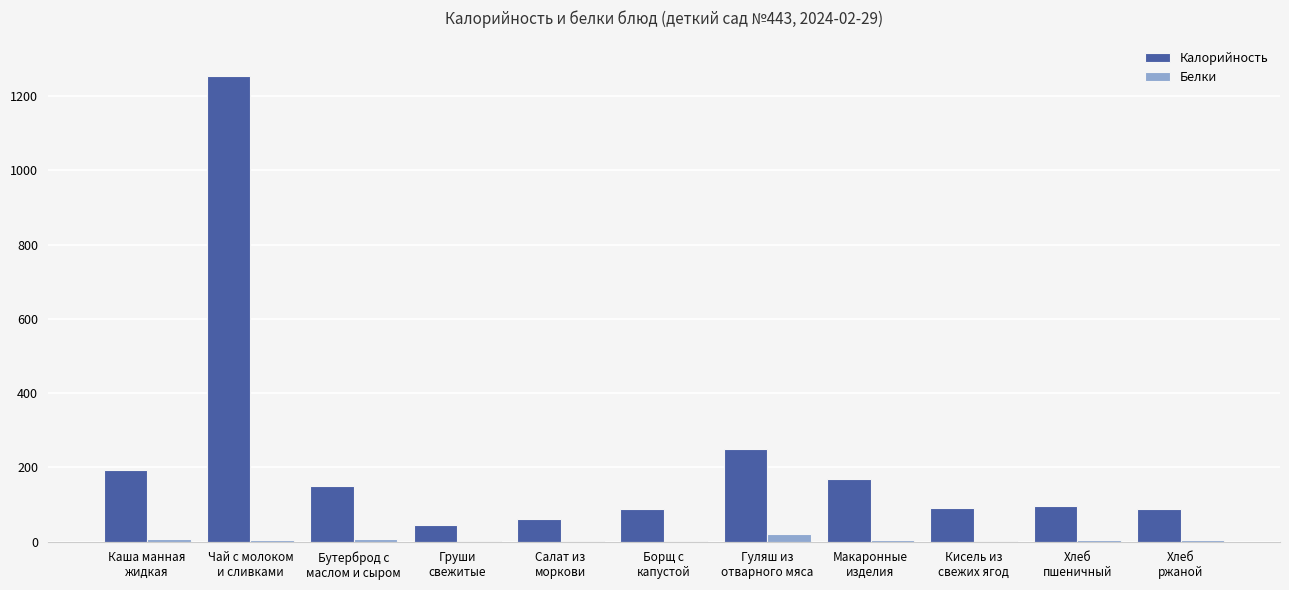

What is the sum of all Белки values?

53.6